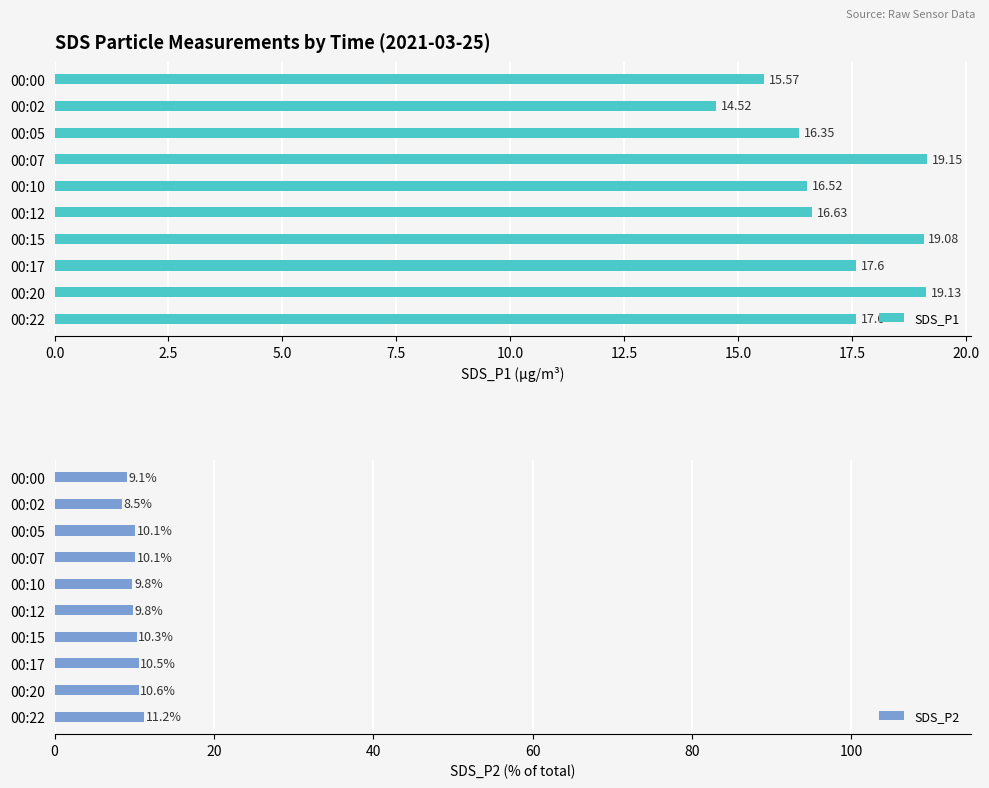

At how many categories does at least one series exceed 18?

3